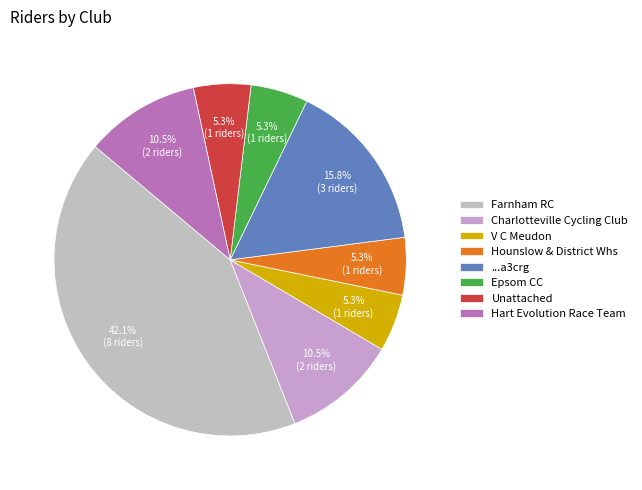

What percentage is the Hounslow & District Whs slice, to the nearest percent?

5%